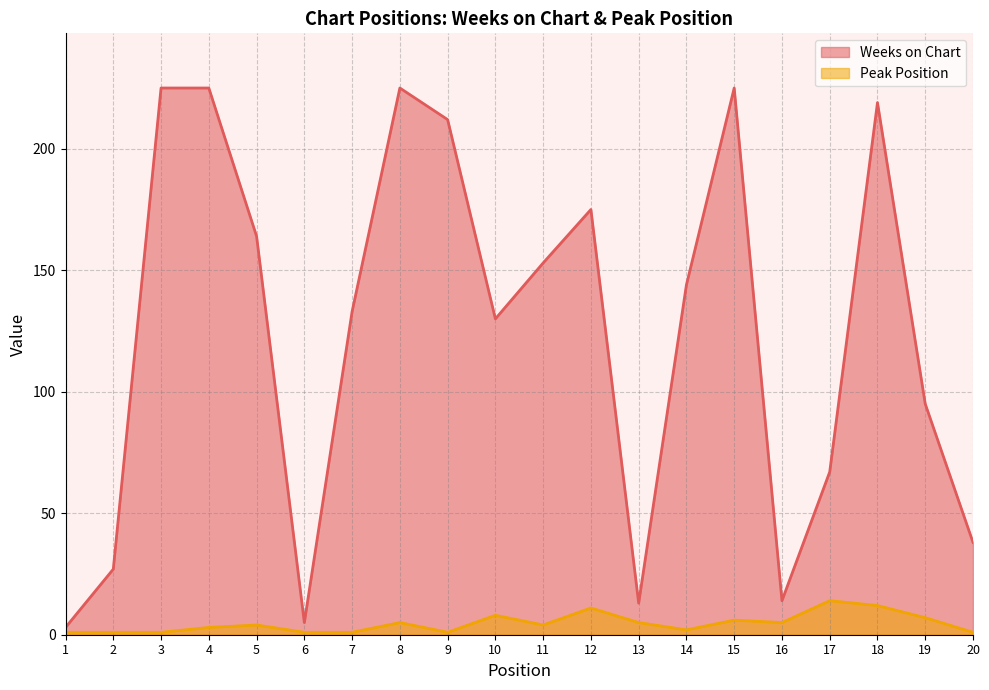

List the series in order of their overall mean, highest first.

Weeks on Chart, Peak Position